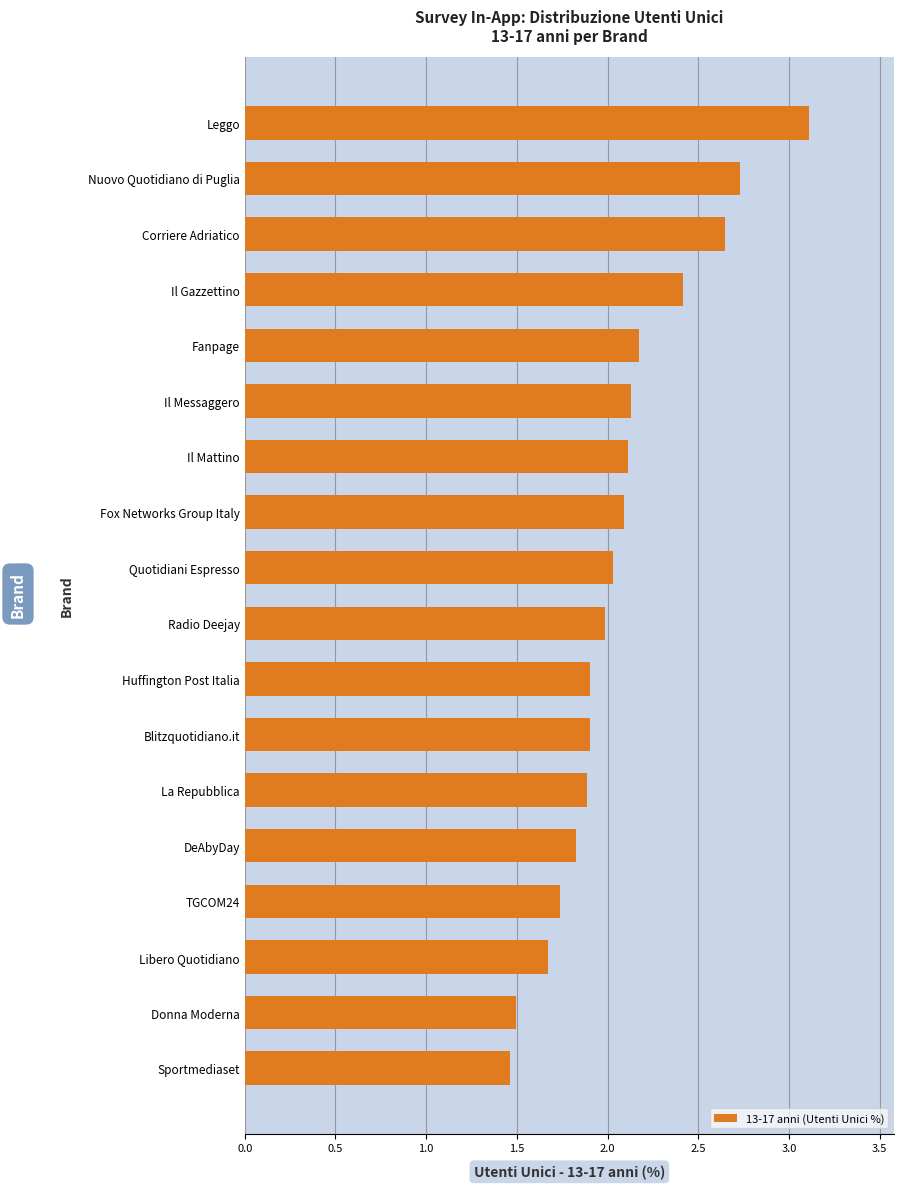

What is the change in value from Fanpage to Nuovo Quotidiano di Puglia?

+0.6